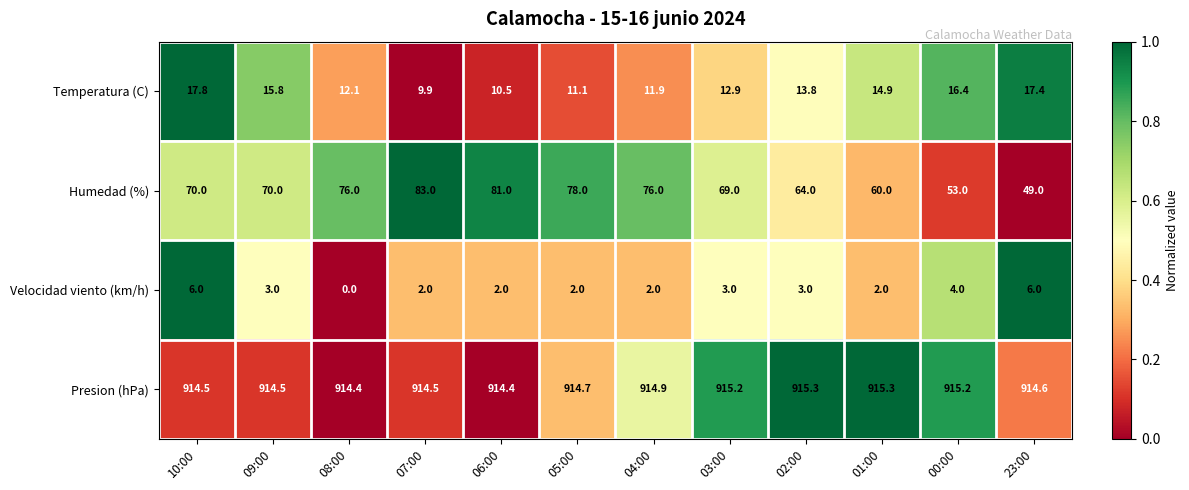

Count the number of data series in this chart.

4